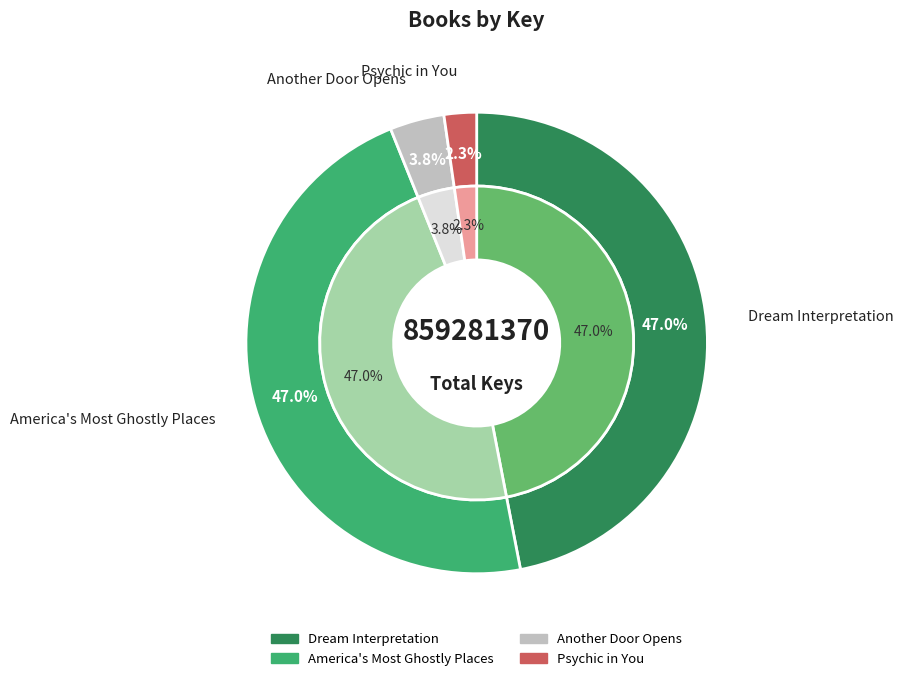

To the nearest percent, what is the average slice percentage?

25%